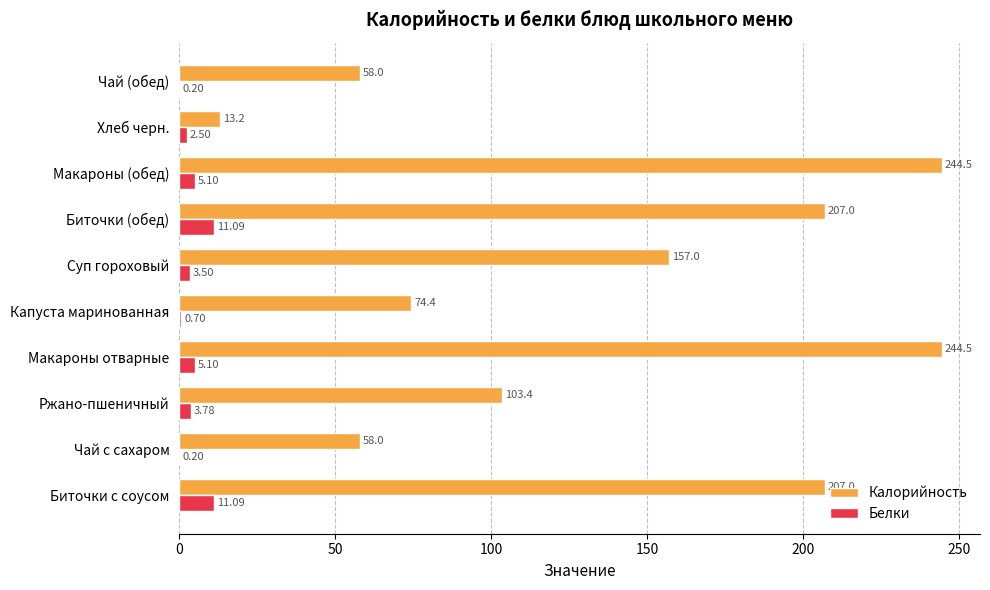

What is the sum of the Калорийность values at Хлеб черн. and Макароны отварные?

257.7